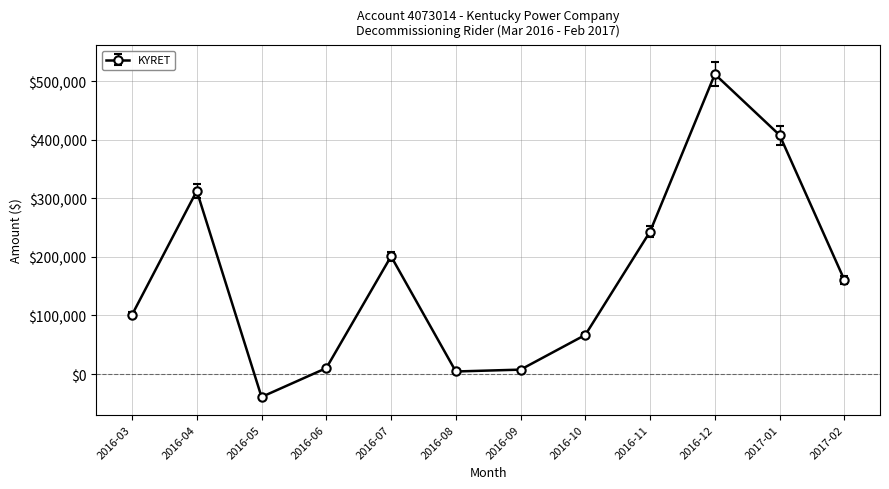

What is the sum of the values at 2017-01 and 2016-07?

608691.6